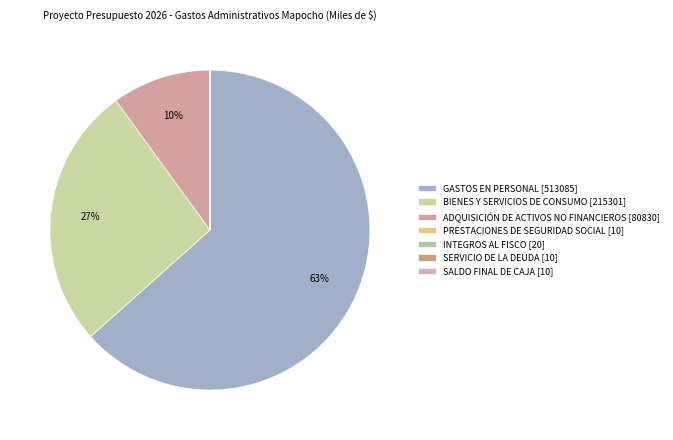

What percentage is the GASTOS EN PERSONAL slice, to the nearest percent?

63%